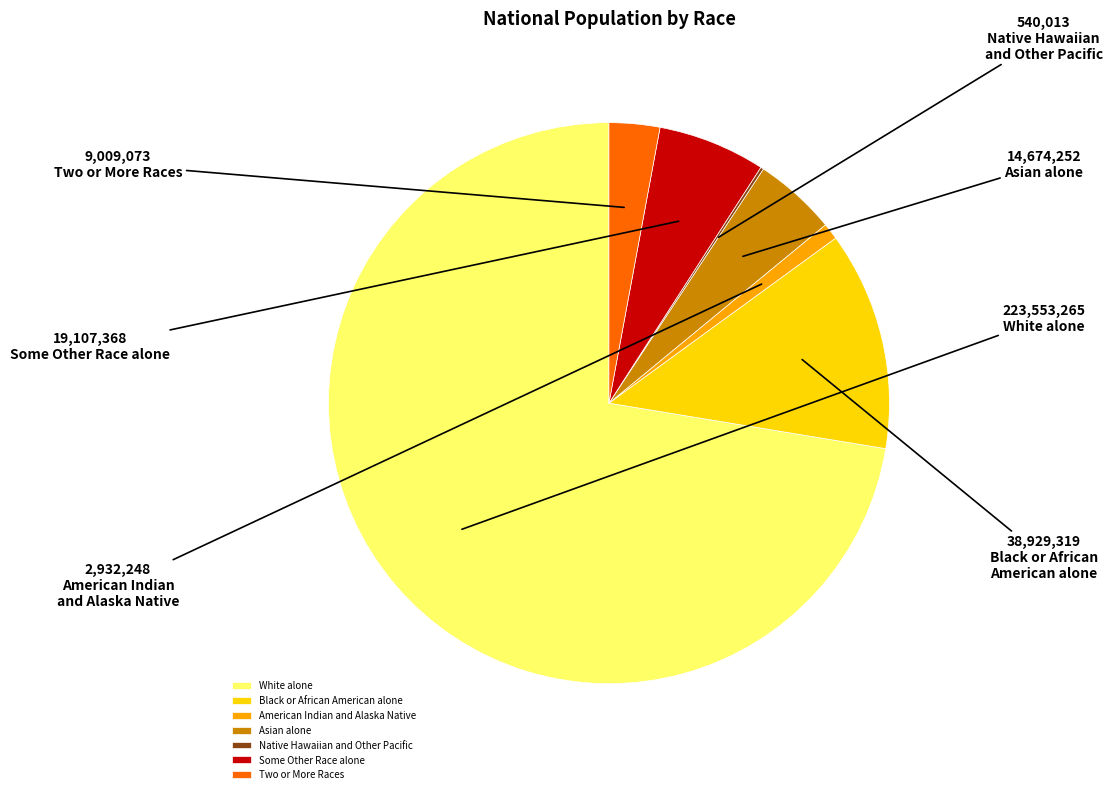

Does Black or African American alone represent more than half of the total?

No